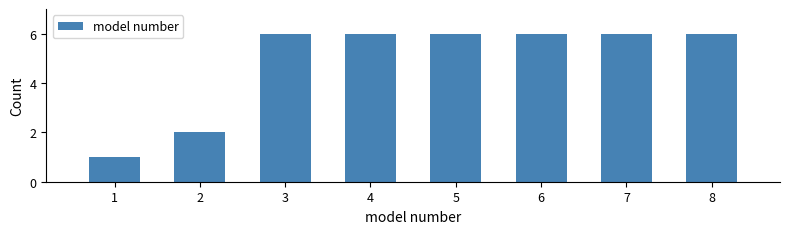

Reading left to right, what are all the values shown in this chart?

1	2	6	6	6	6	6	6